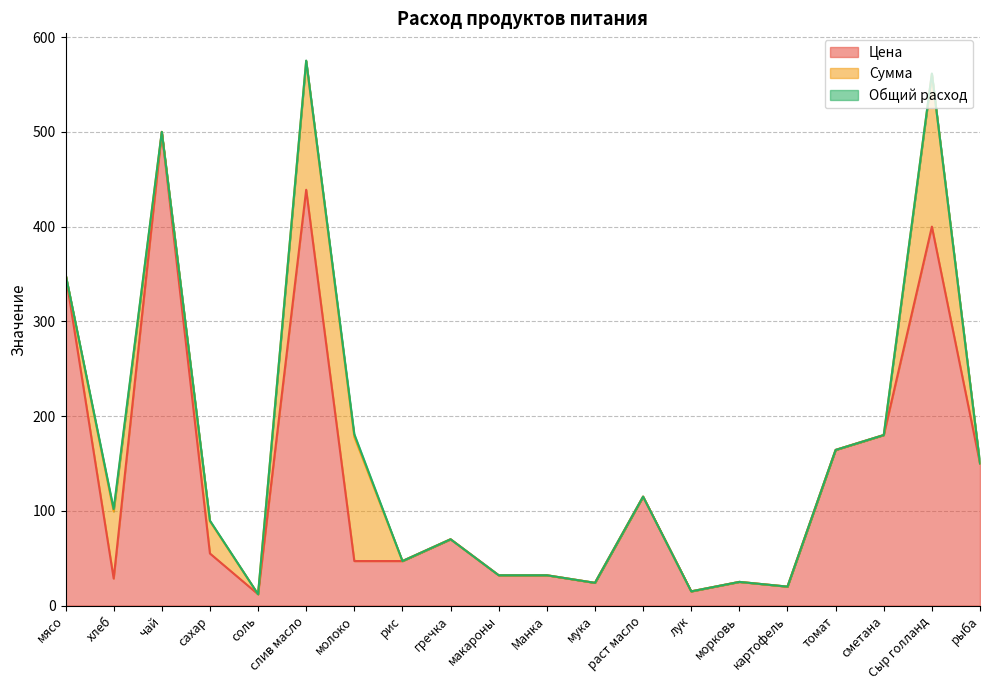

Between хлеб and макароны, which series saw the biggest shift?

Сумма